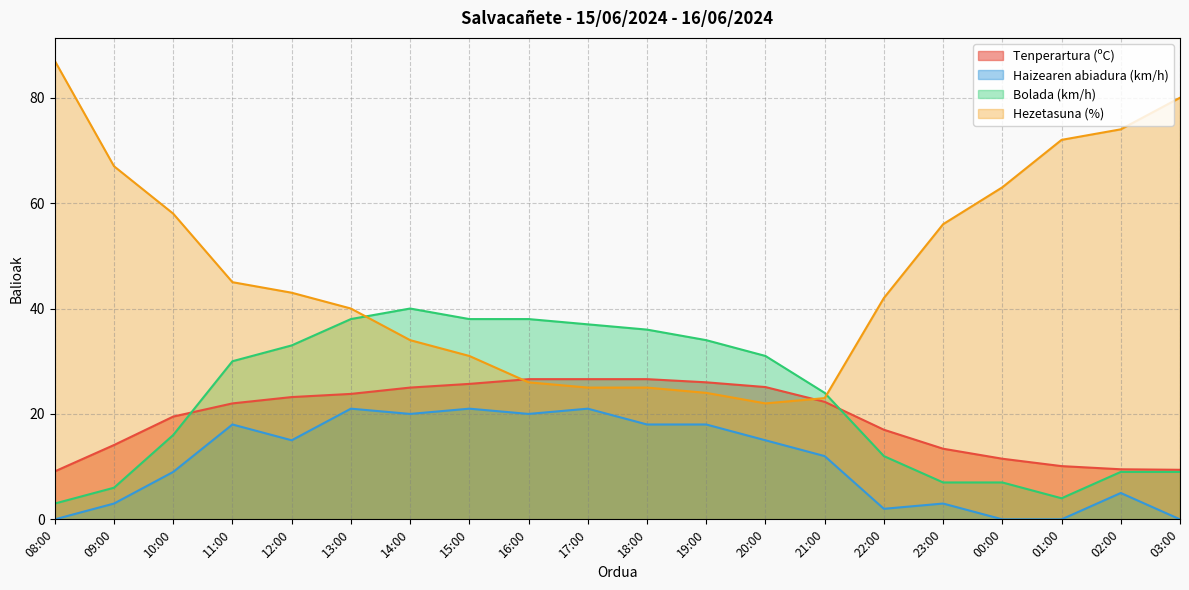

The Bolada (km/h) series shows 38.0 at 15:00. True or false?

True